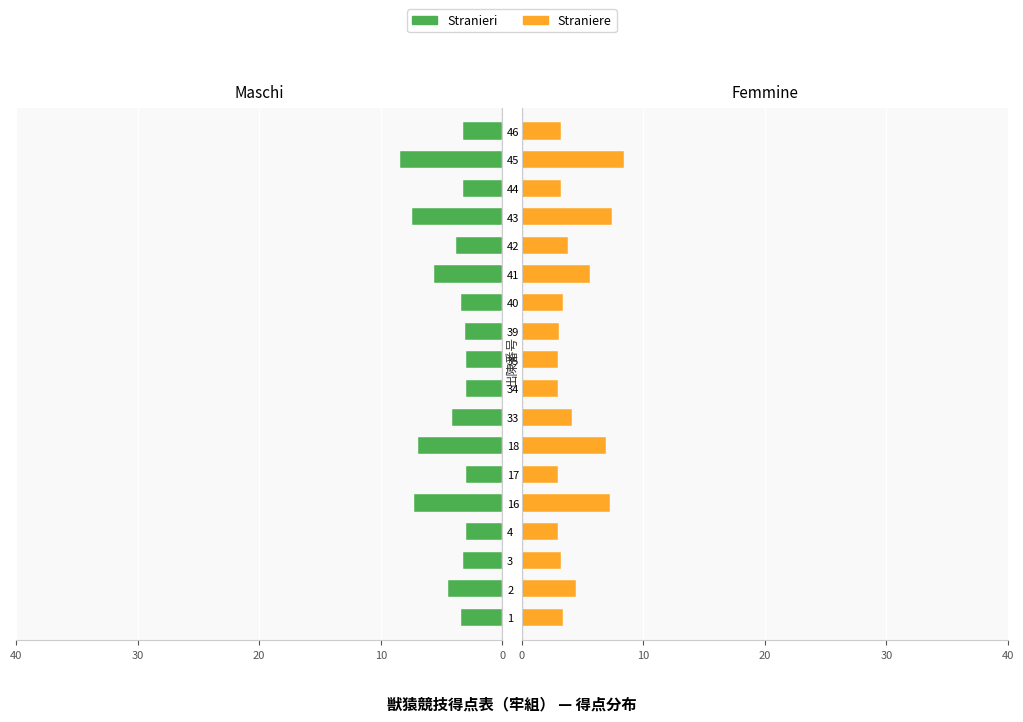

How many bars are there in total?

36